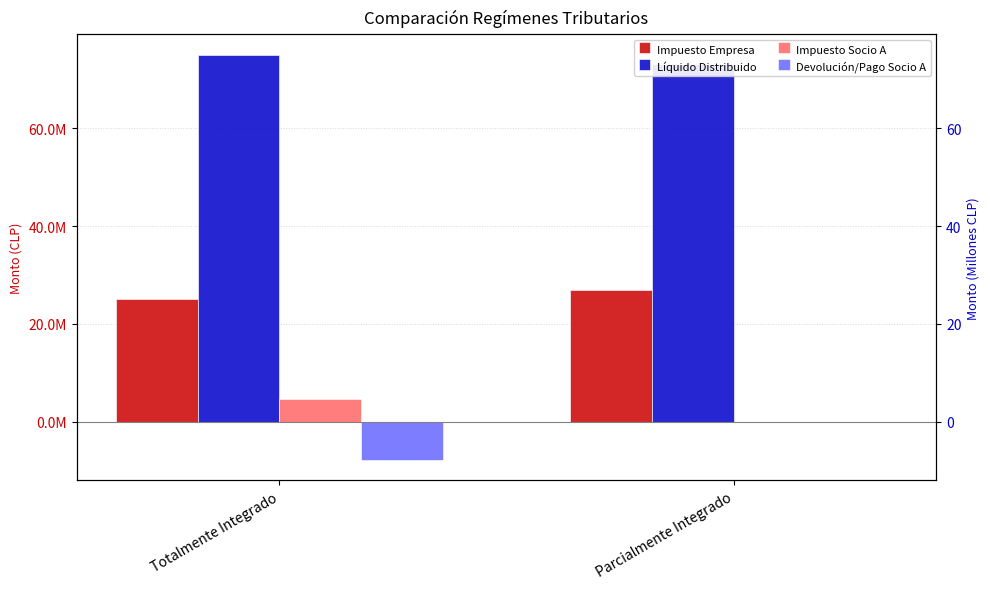

Which category has the highest value across all series?

Totalmente Integrado